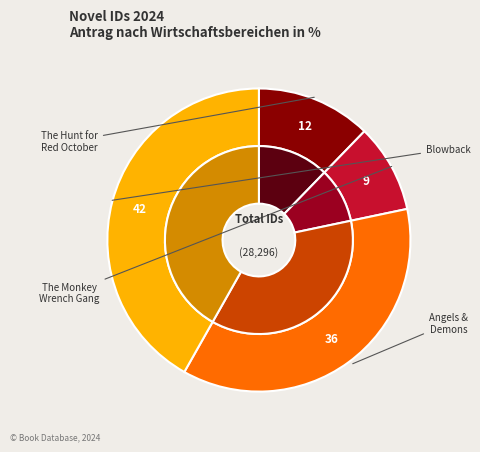

Which slice is the smallest?

The Monkey Wrench Gang